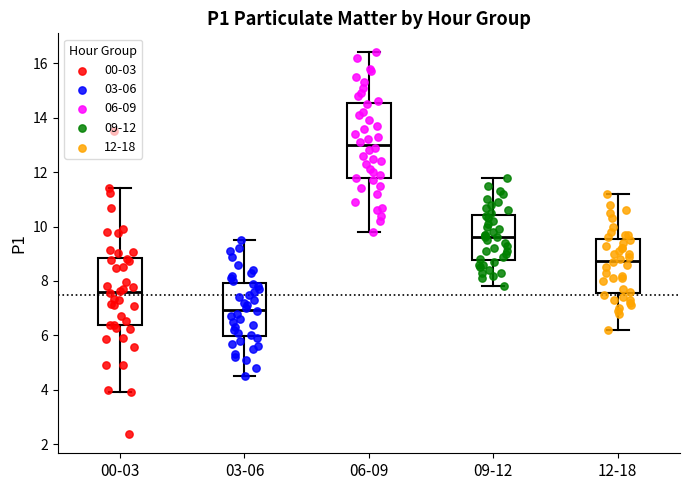

Which box has the lowest median line?

03-06